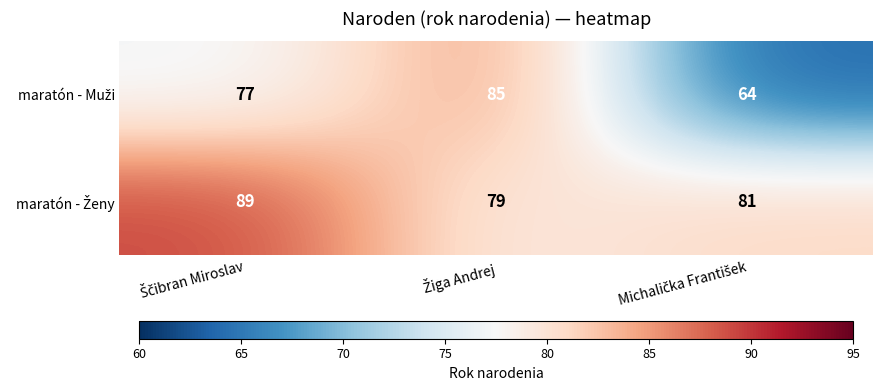

At how many categories does at least one series exceed 66?

3